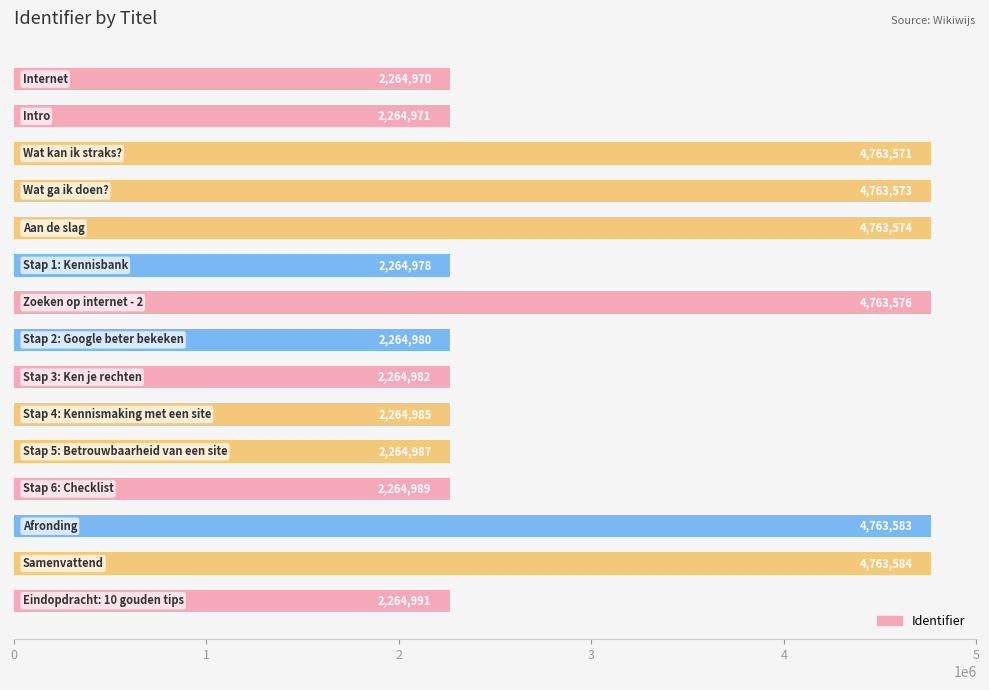

What is the average value?

3264420